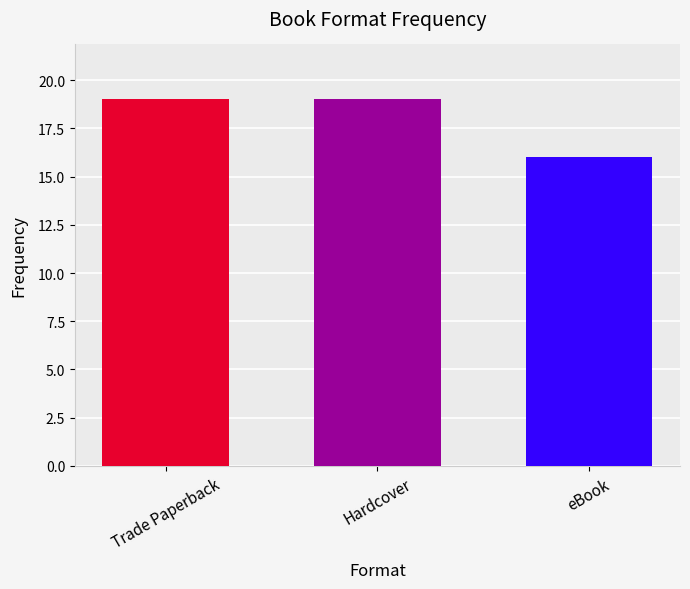

How many categories are shown in the chart?

3